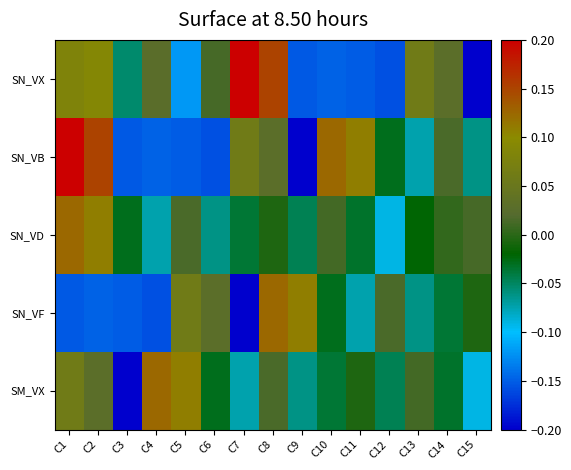

Between C8 and C13, which is larger?

C8